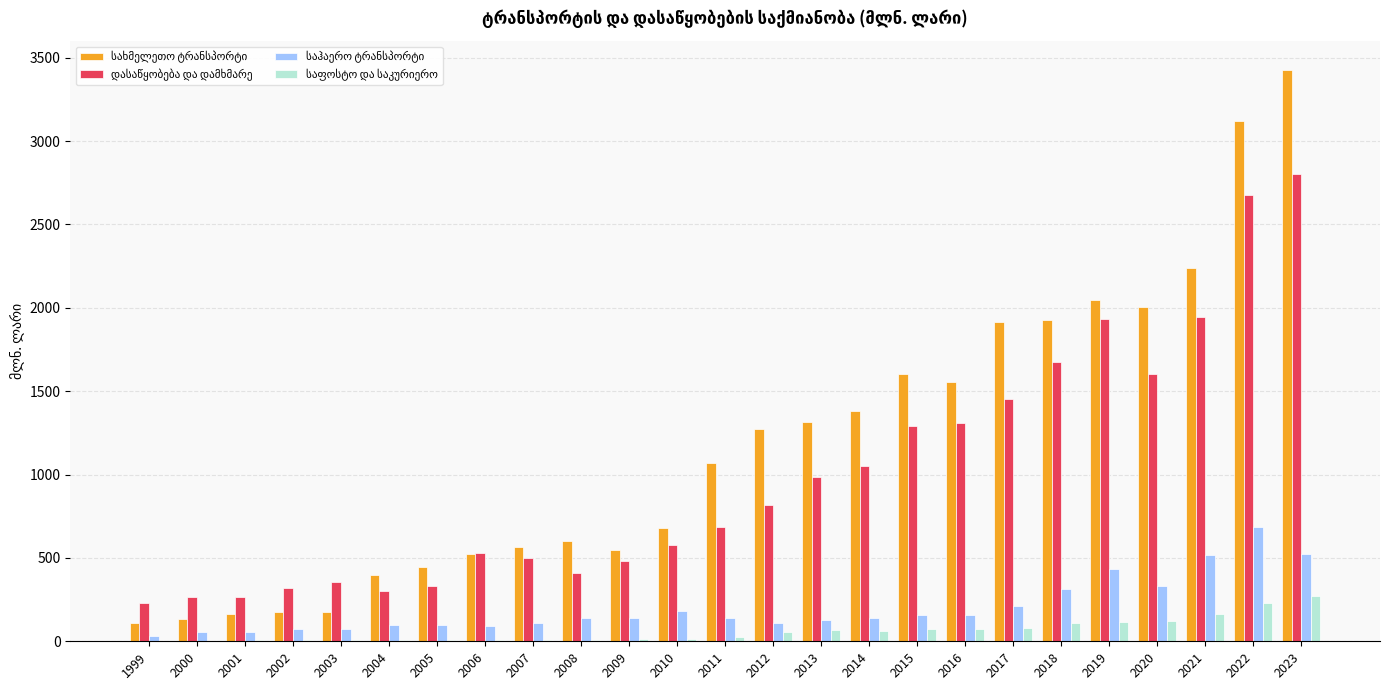

At which category is the sum across all series the highest?

2023